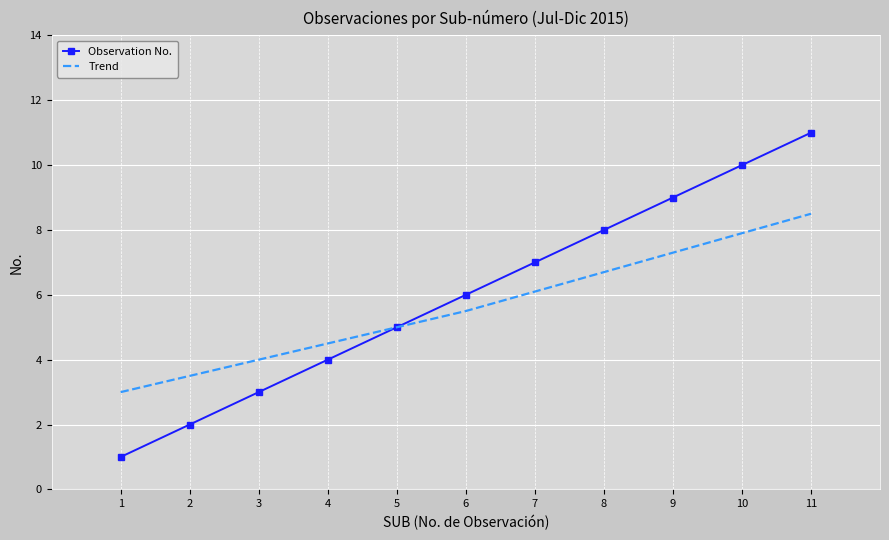

What is the average value?

6